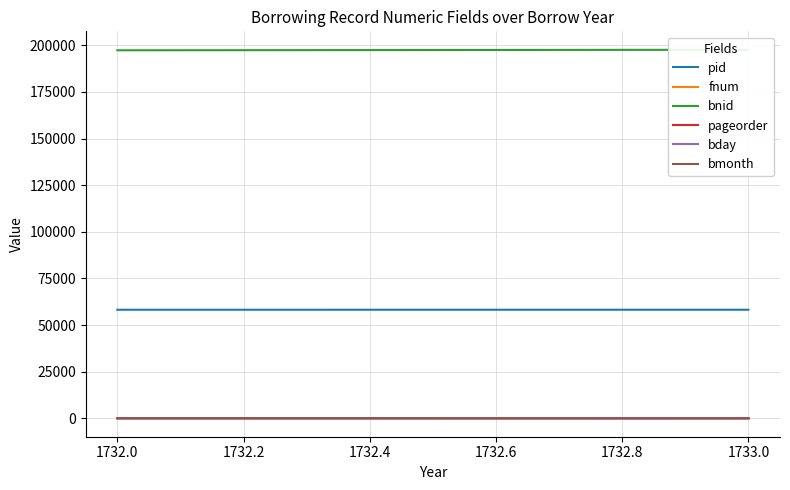

What is the minimum value for pid?

58212